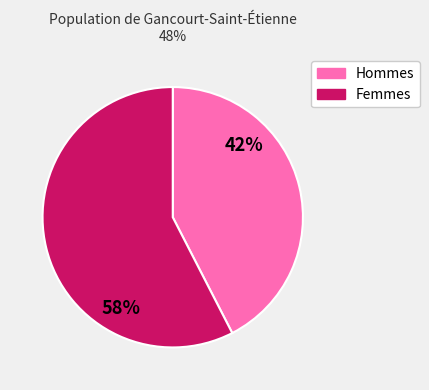

What percentage is the Hommes slice, to the nearest percent?

42%